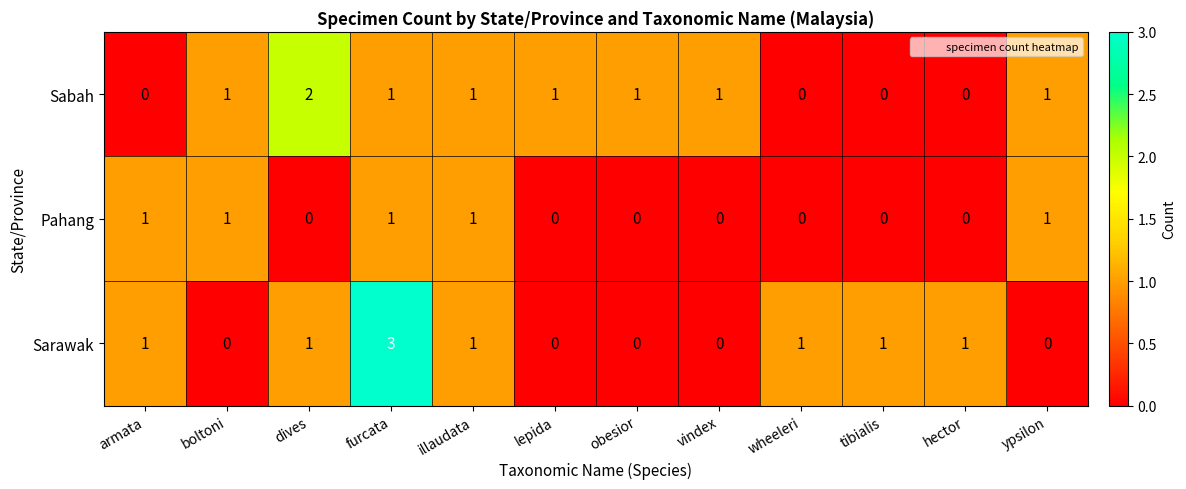

The value of Sarawak at vindex is 0. True or false?

True